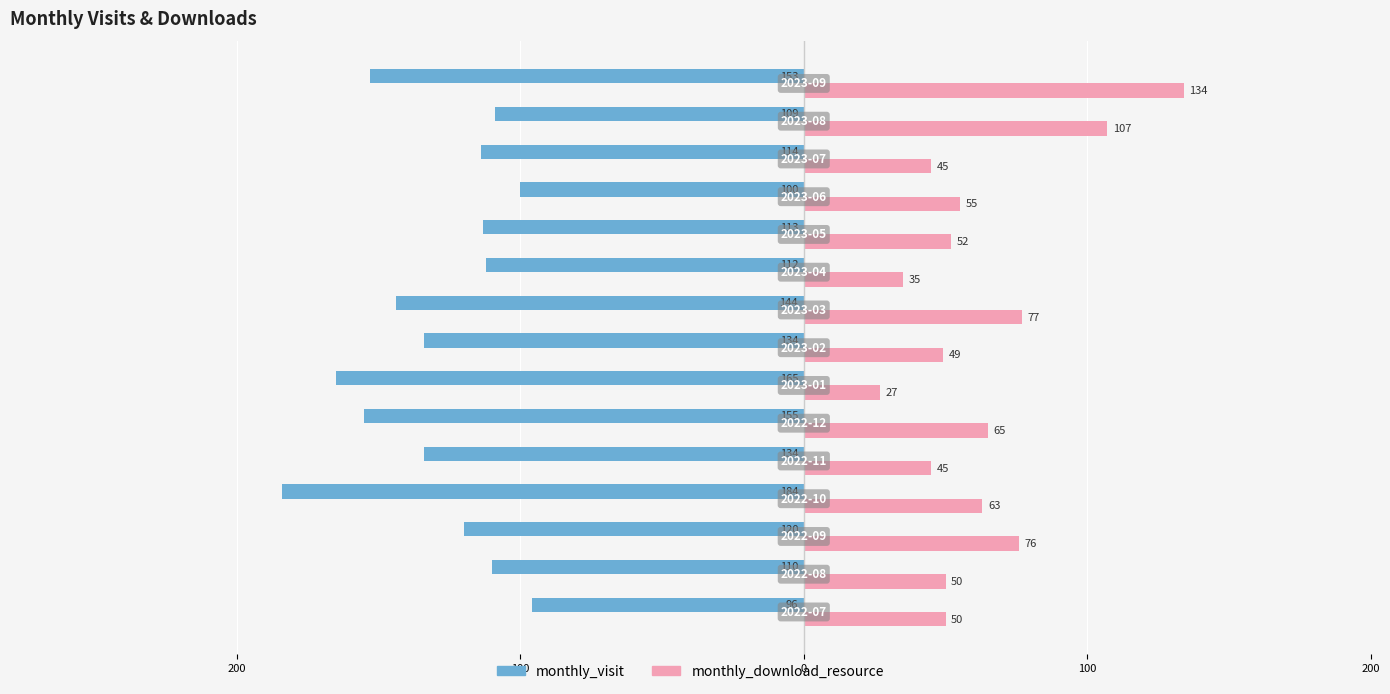

What are all the series names shown in the legend?

monthly_visit, monthly_download_resource